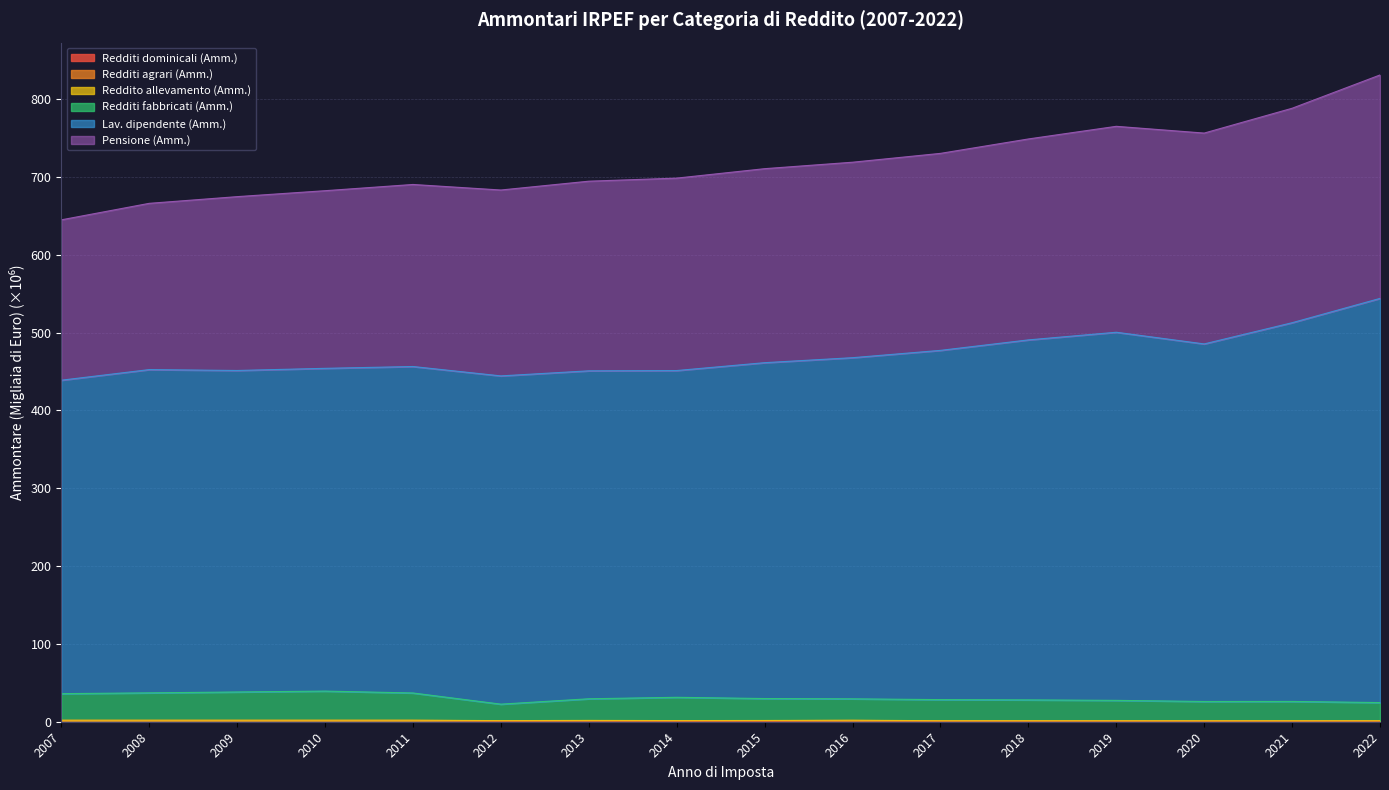

At which label does Lav. dipendente (Amm.) first exceed 461?

2015